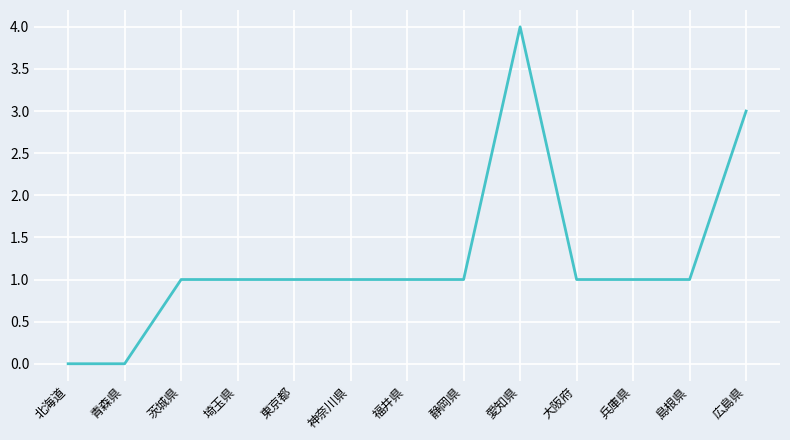

Which label corresponds to the largest value in the chart?

愛知県